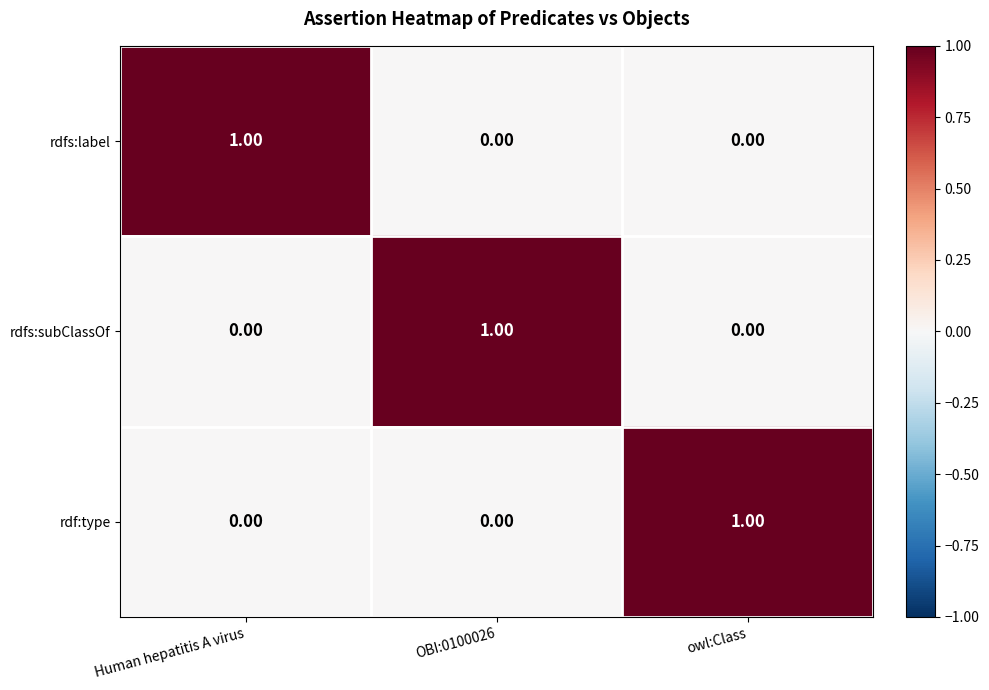

Which category has the highest value in the rdf:type series?

owl:Class